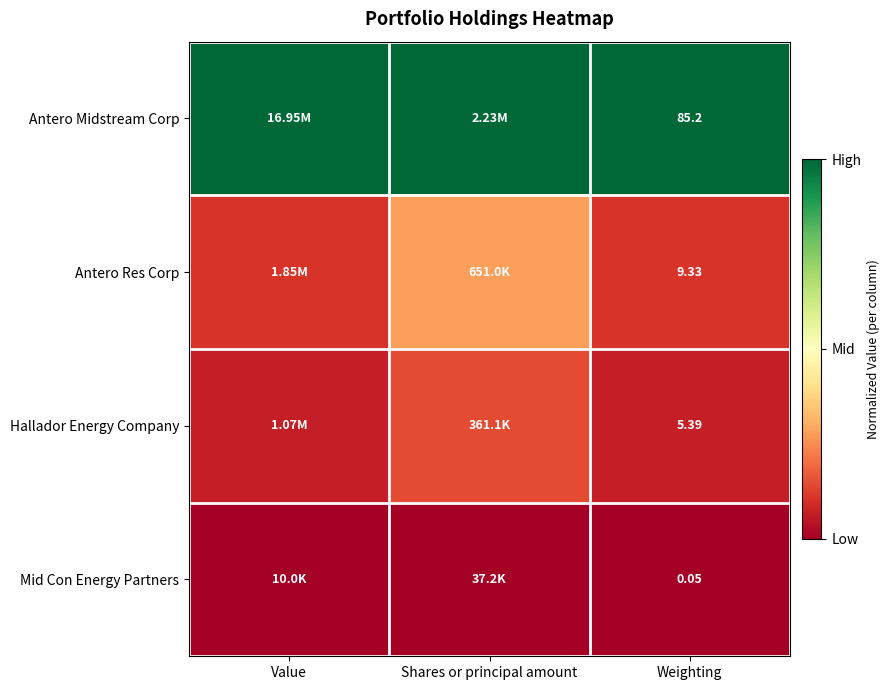

Is the value of Hallador Energy Company at Weighting greater than the value of Antero Res Corp at Weighting?

No